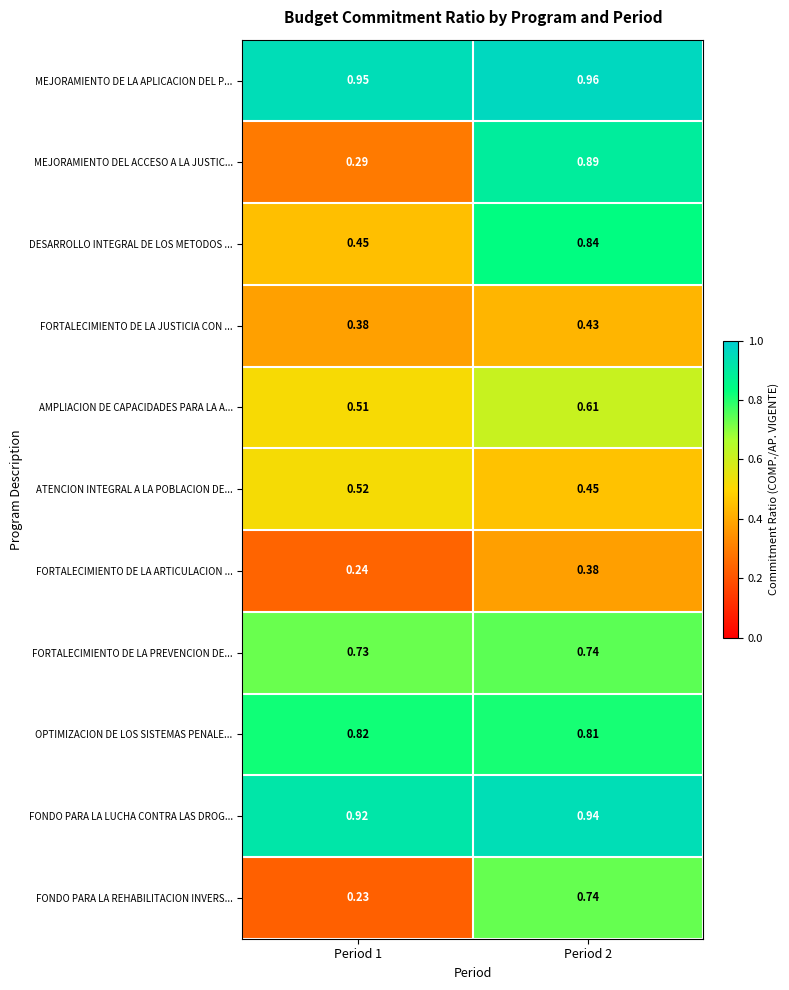

At Period 1, list the series in order from smallest to largest.

FONDO PARA LA REHABILITACION INVERS..., FORTALECIMIENTO DE LA ARTICULACION ..., MEJORAMIENTO DEL ACCESO A LA JUSTIC..., FORTALECIMIENTO DE LA JUSTICIA CON ..., DESARROLLO INTEGRAL DE LOS METODOS ..., AMPLIACION DE CAPACIDADES PARA LA A..., ATENCION INTEGRAL A LA POBLACION DE..., FORTALECIMIENTO DE LA PREVENCION DE..., OPTIMIZACION DE LOS SISTEMAS PENALE..., FONDO PARA LA LUCHA CONTRA LAS DROG..., MEJORAMIENTO DE LA APLICACION DEL P...